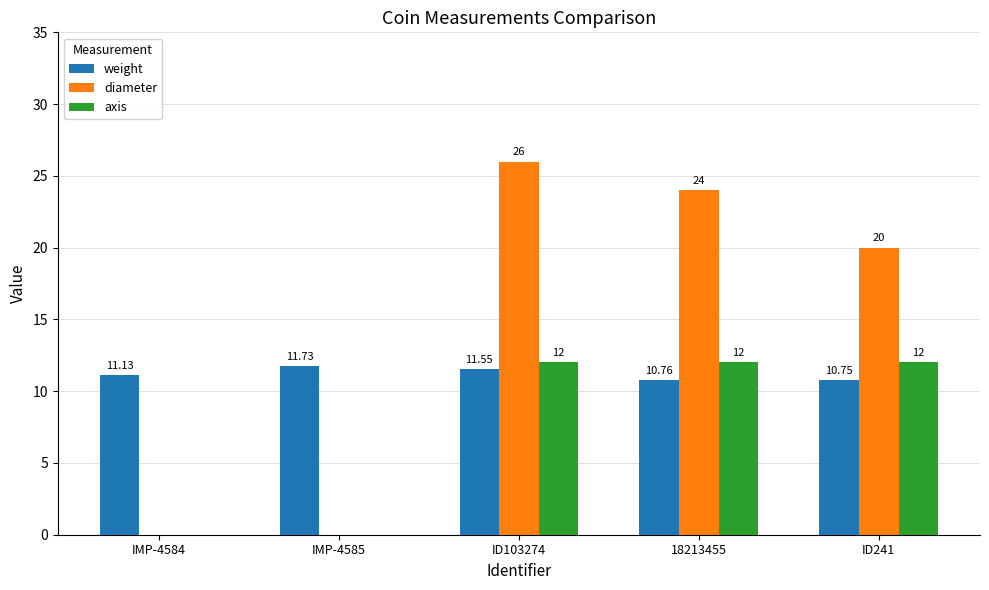

True or false: axis has a value of 3.6 at ID103274.

False